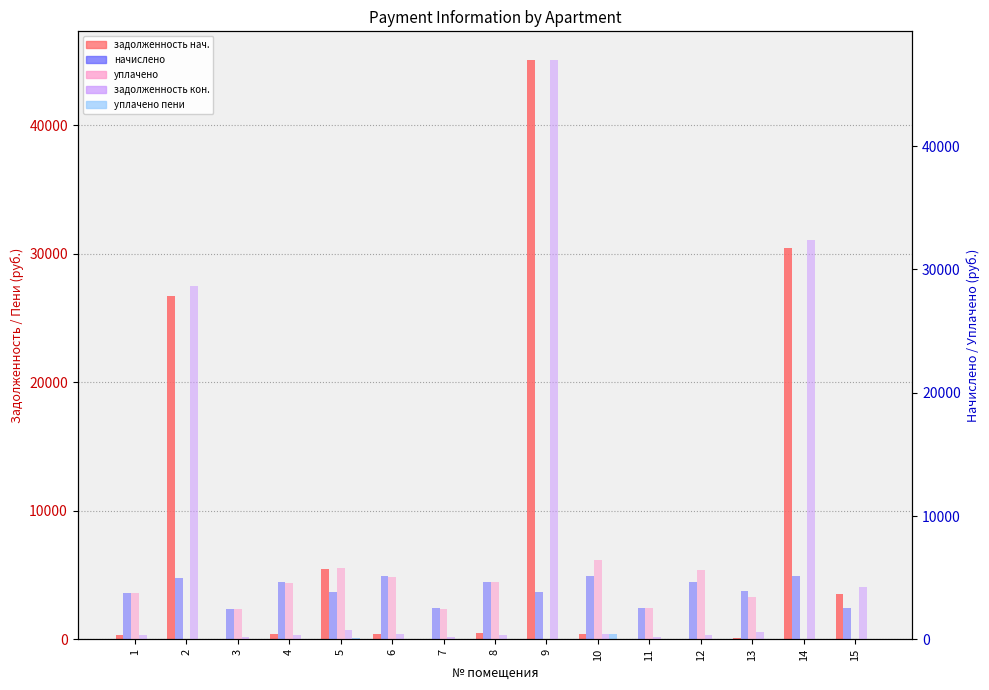

Which label corresponds to the smallest value in the chart?

3